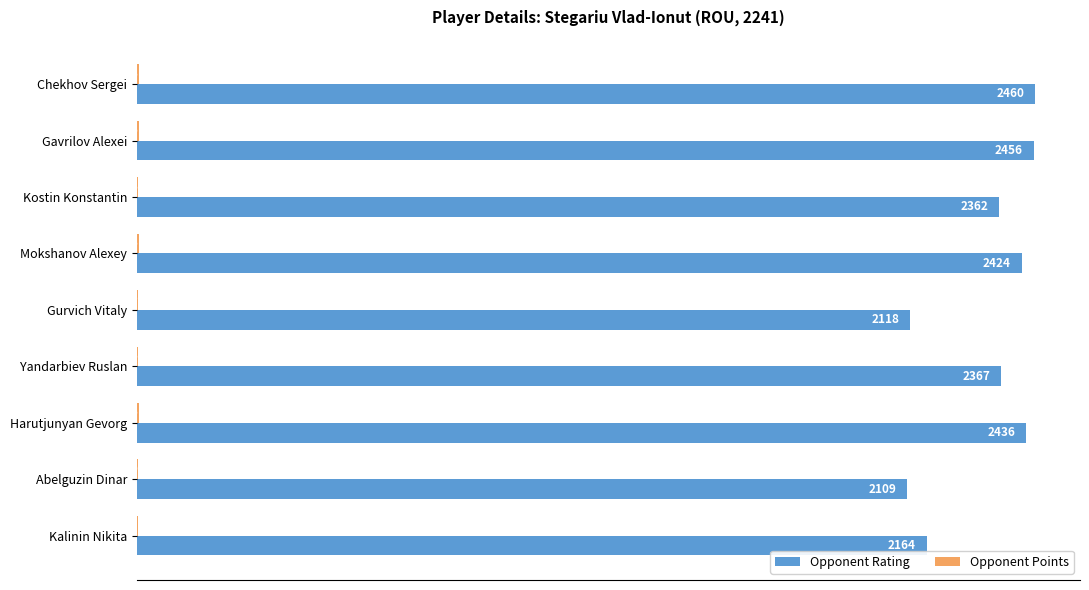

What is the greatest value displayed?

2460.0